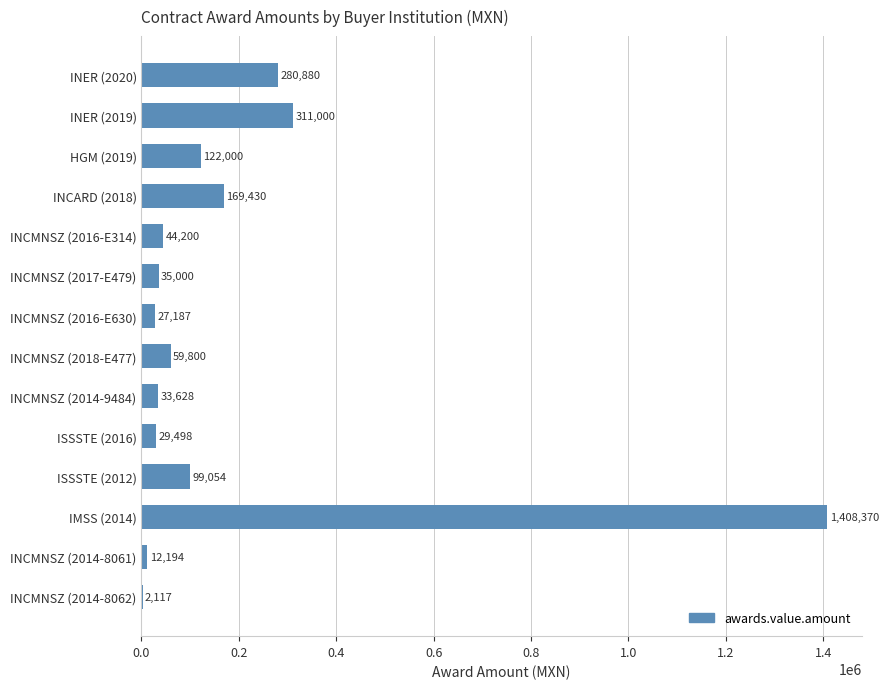

The value at INER (2019) is 311000.0. True or false?

True